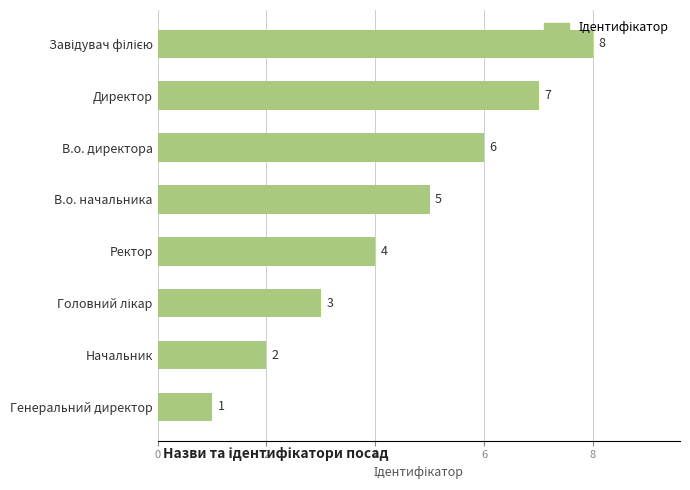

Between Генеральний директор and Ректор, which is larger?

Ректор